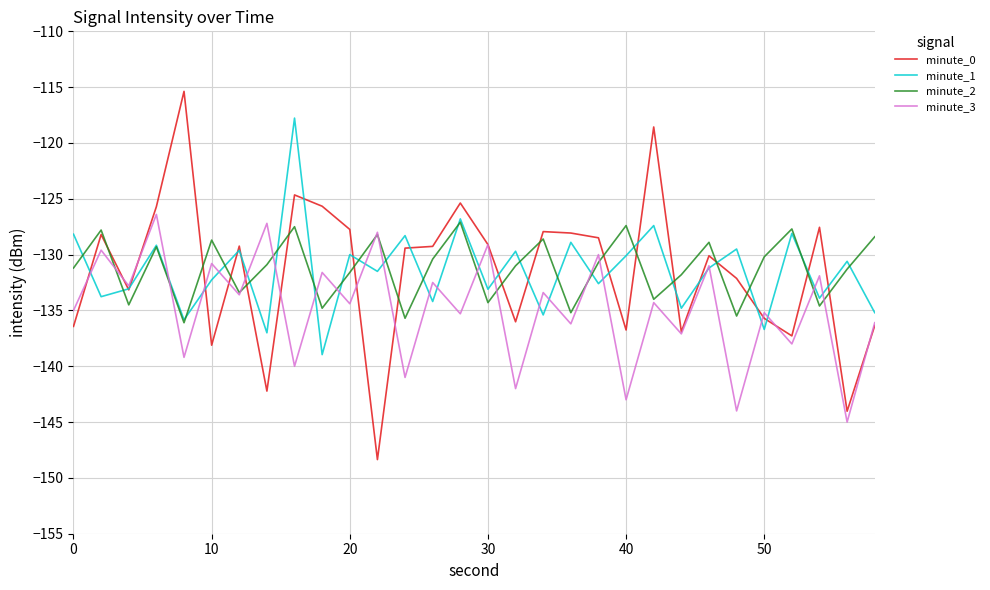

What is the highest value of the minute_0 series?

-115.4